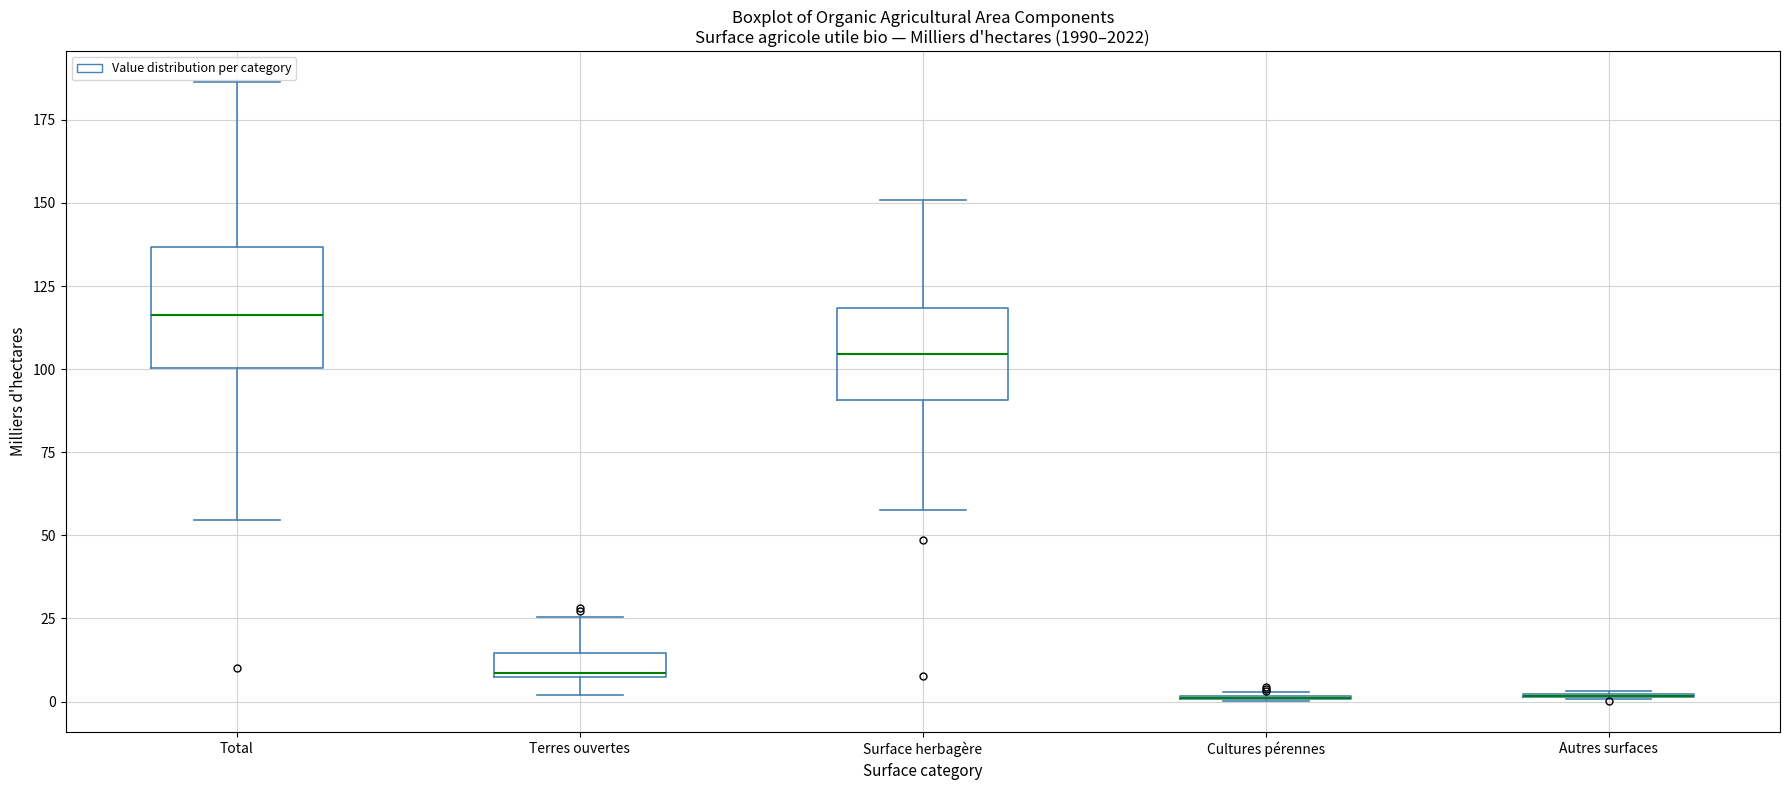

Which box is the tallest, from its lower edge to its upper edge?

Total